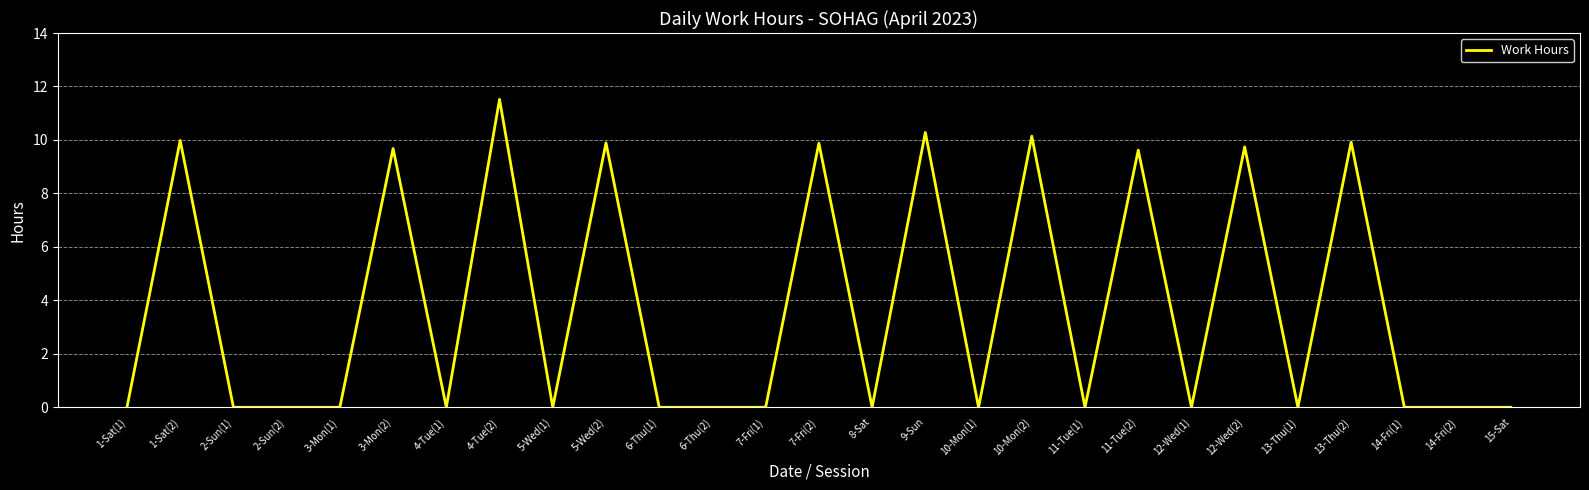

Which has a higher value, 13-Thu(2) or 10-Mon(1)?

13-Thu(2)